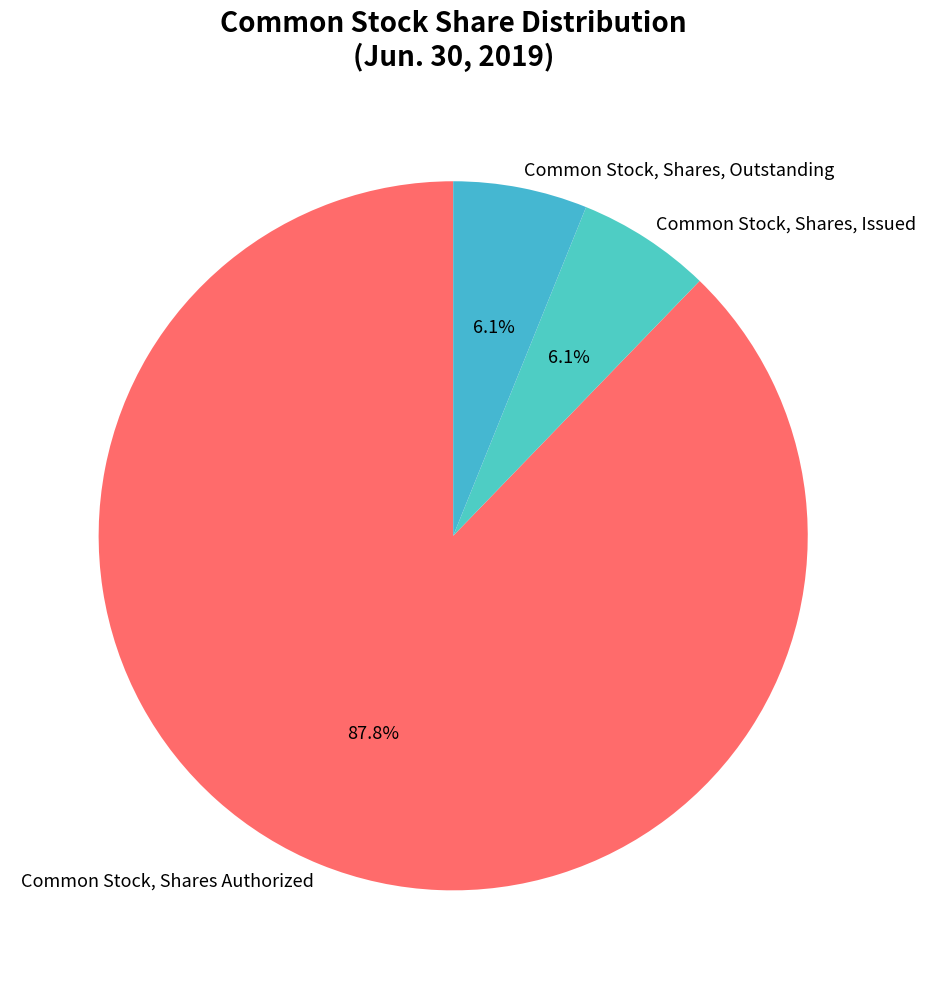

To the nearest percent, what is the difference between the largest and smallest slice percentages?

82%